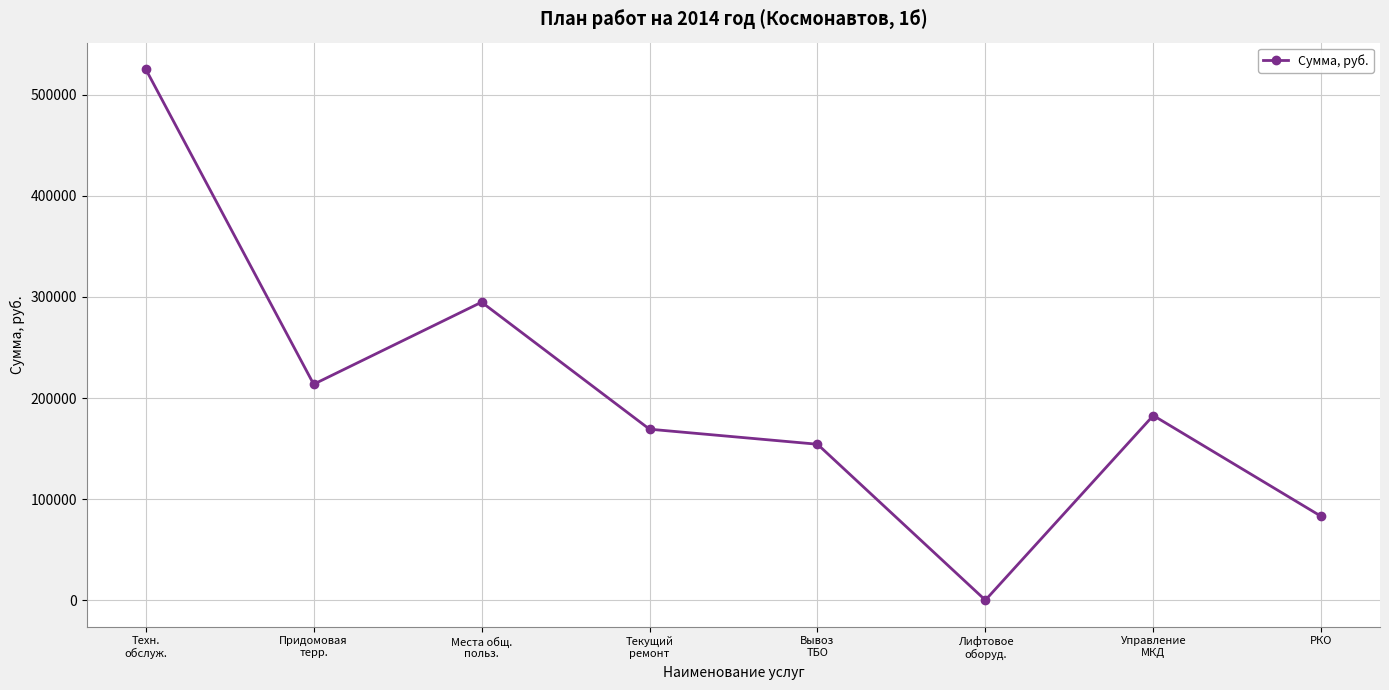

Between Текущий
ремонт and Придомовая
терр., which is larger?

Придомовая
терр.